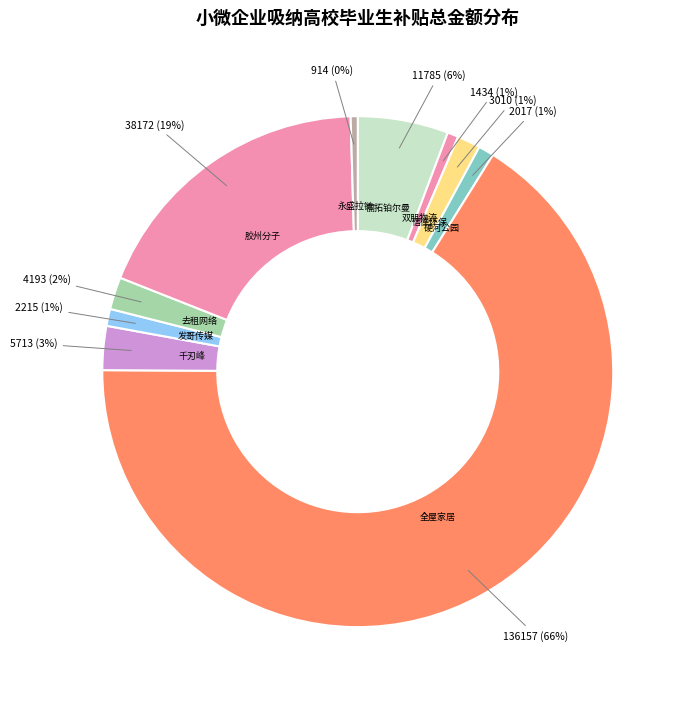

Which slice represents more than half of the pie?

全屋家居